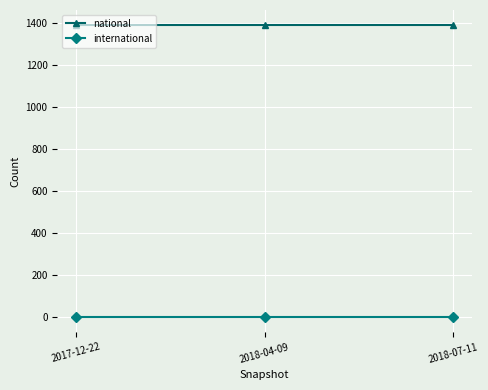

Count the number of categories in the chart.

3